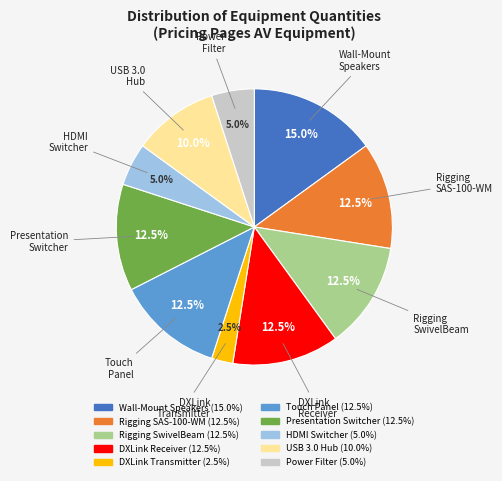

Is there any slice that represents more than half of the pie?

No